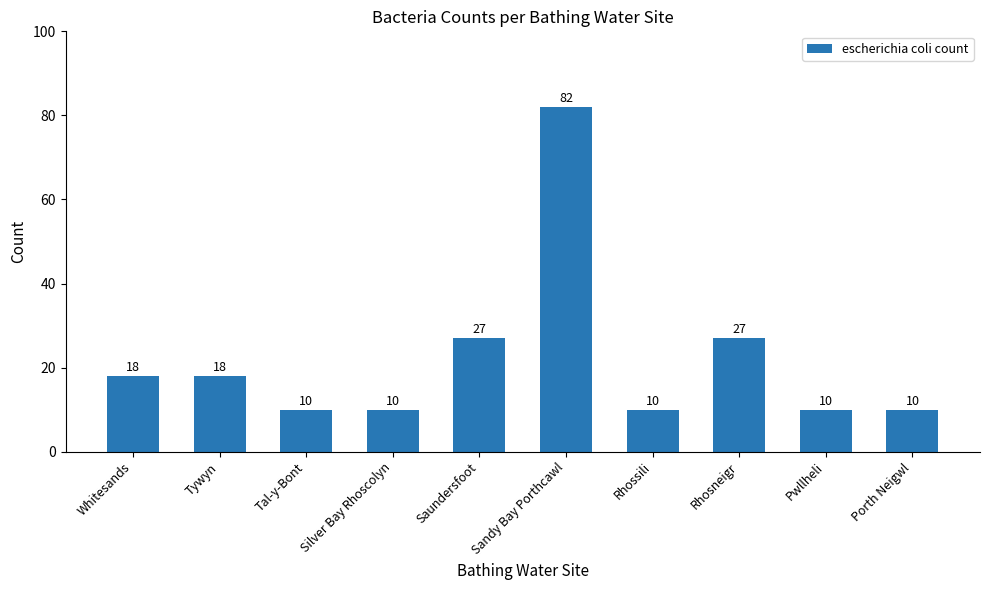

What is the greatest value displayed?

82